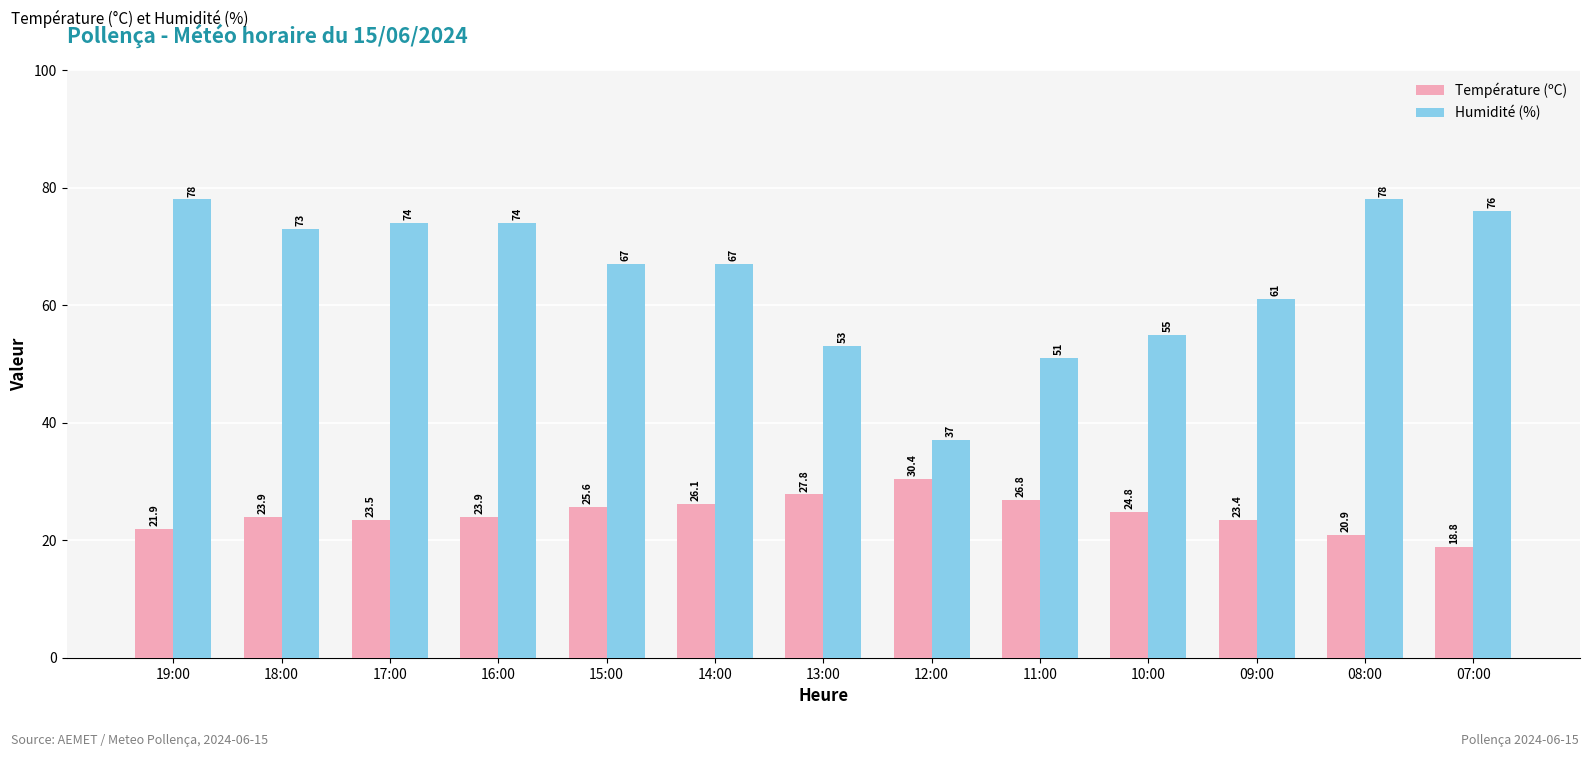

Rank the series by their average value, from highest to lowest.

Humidité (%), Température (ºC)